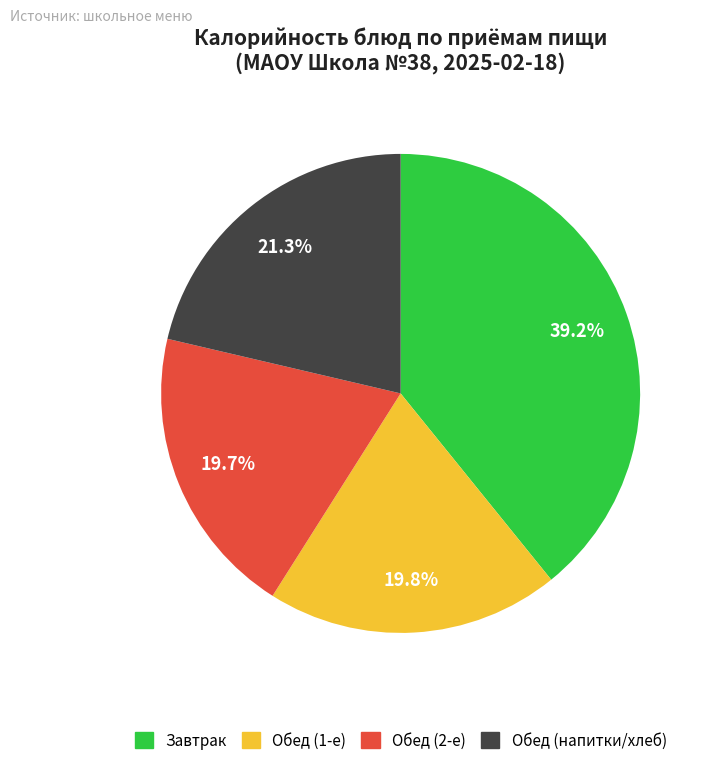

Is there a majority slice in this chart?

No